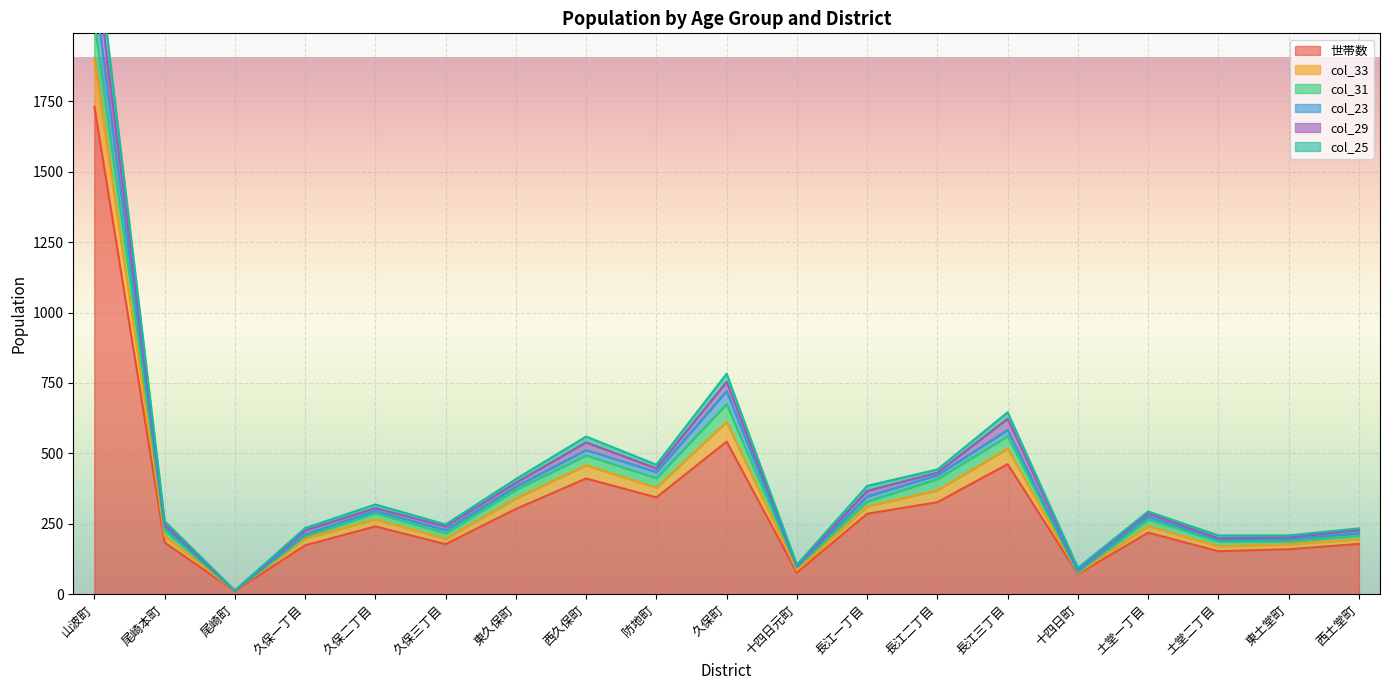

Is it true that 世帯数 equals 47 at 西土堂町?

False